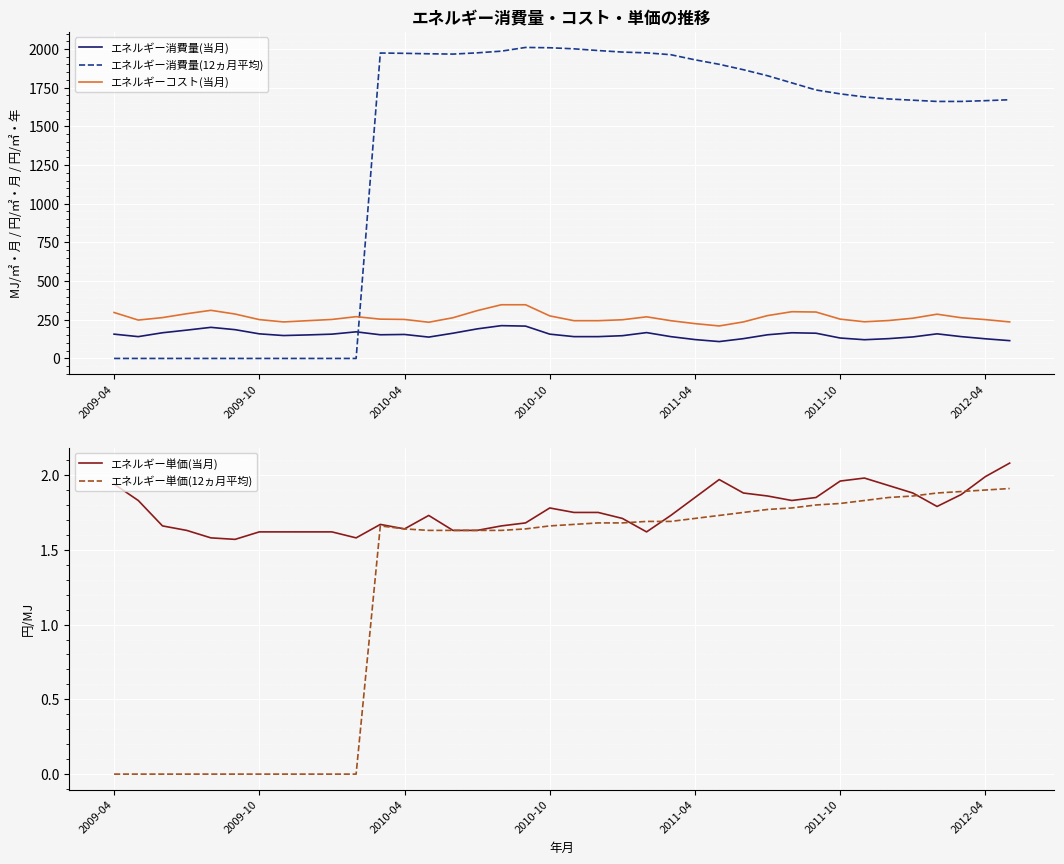

What is the sum of all エネルギー消費量(12ヵ月平均) values?

50216